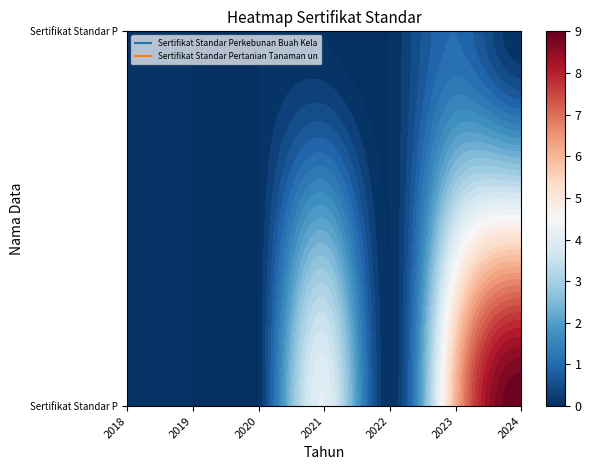

Which has a higher value, 2 or 0?

2